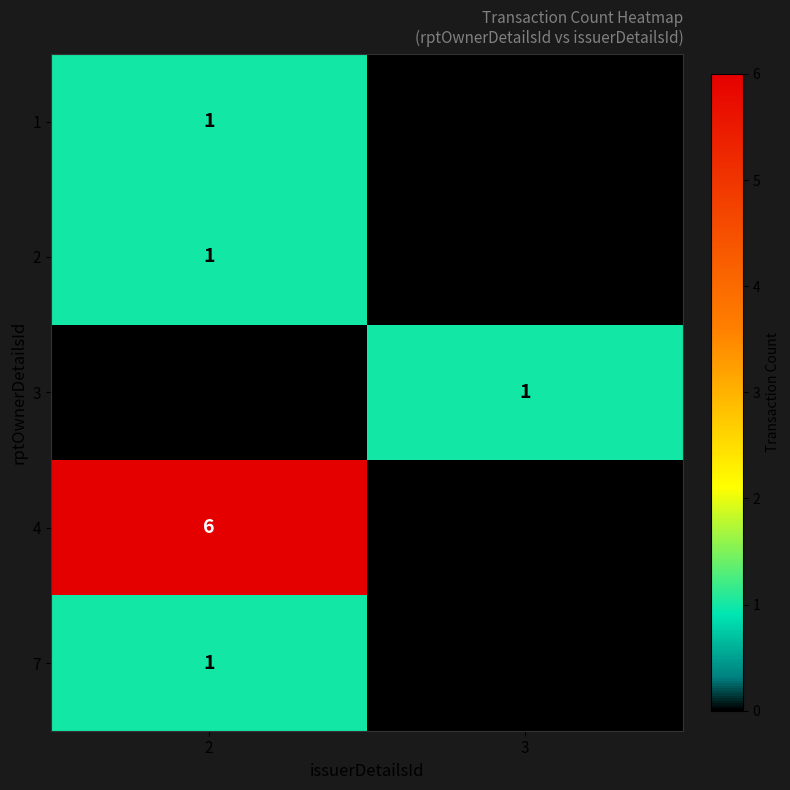

At how many categories does at least one series exceed 5?

1